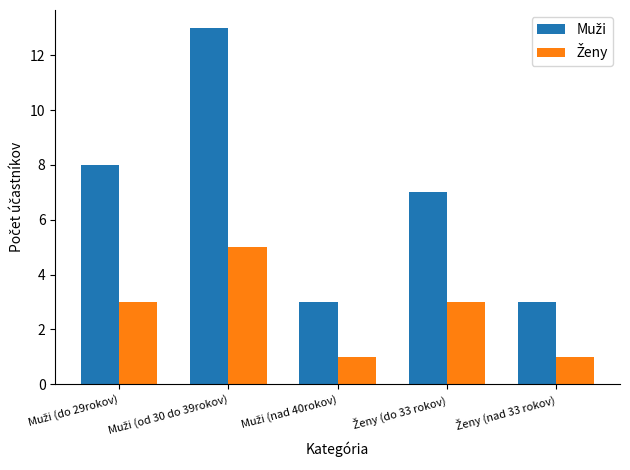

At how many categories does at least one series exceed 6?

3